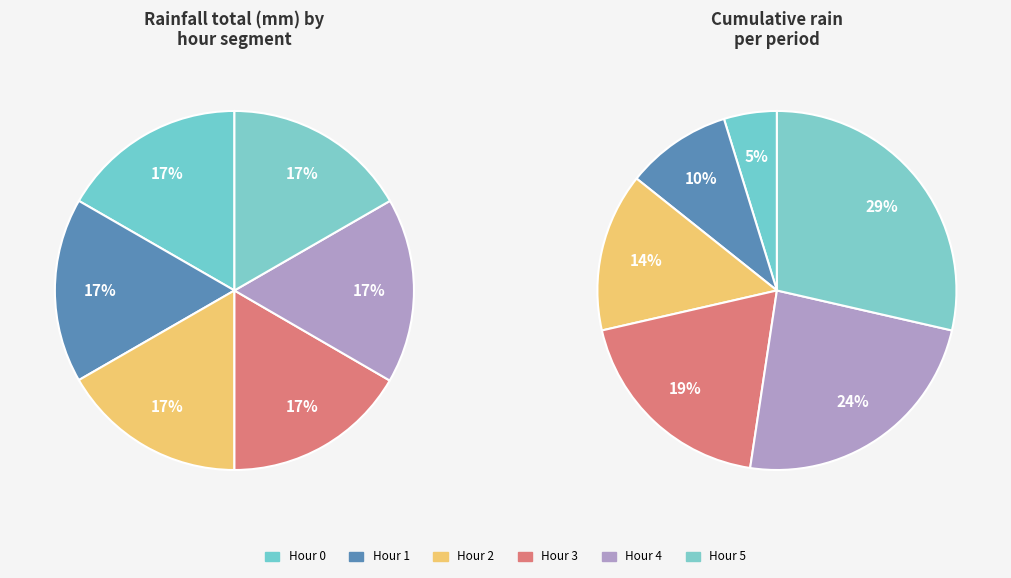

To the nearest percent, what is the difference between the Hour 1 and Hour 2 slice percentages?

5%